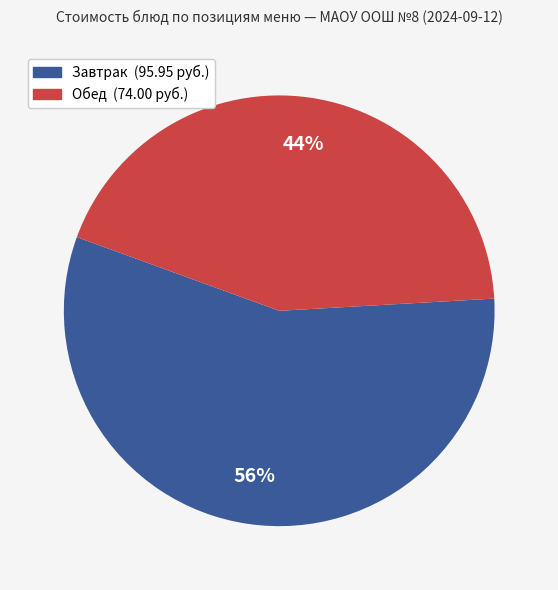

To the nearest percent, what is the average slice percentage?

50%